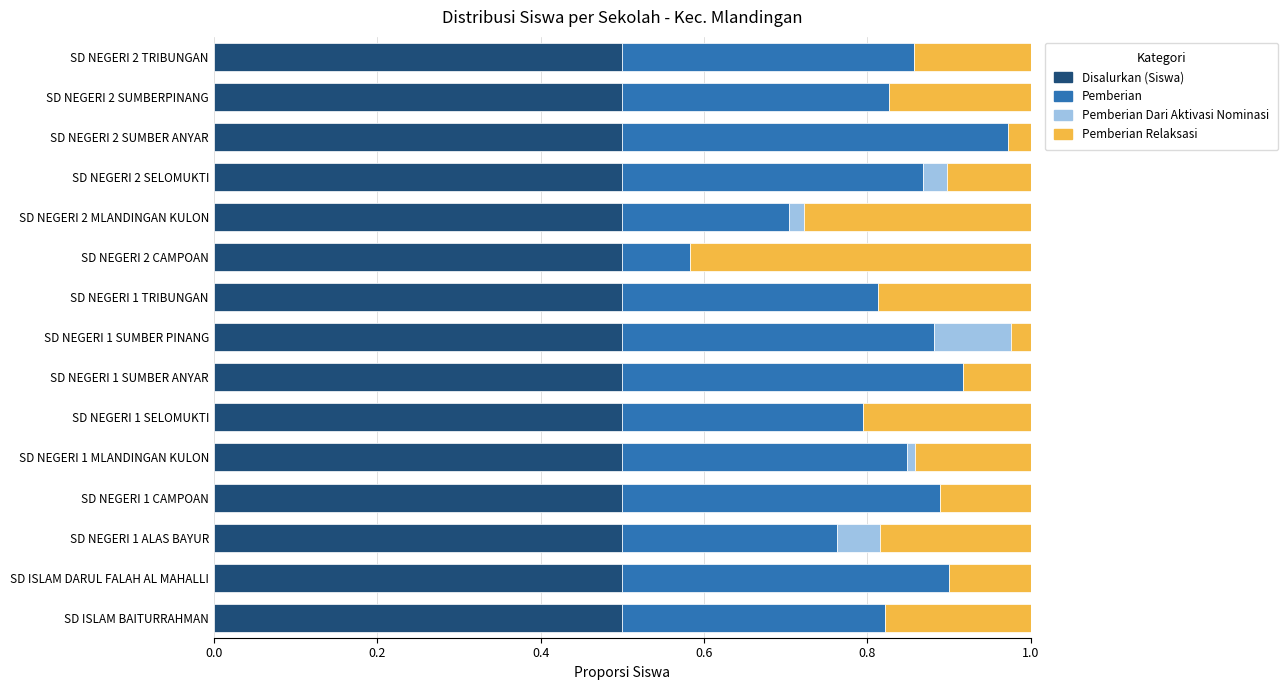

The value of Disalurkan (Siswa) at SD NEGERI 1 CAMPOAN is 0.2. True or false?

False